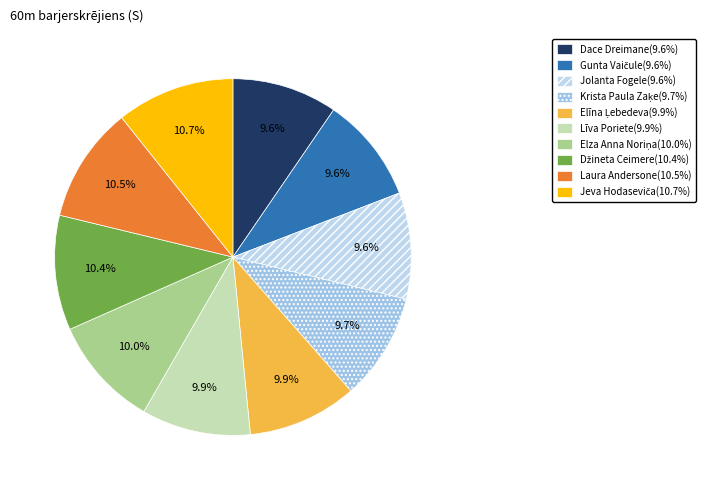

What percentage is NOT represented by Jeva Hodaseviča?

89.3%